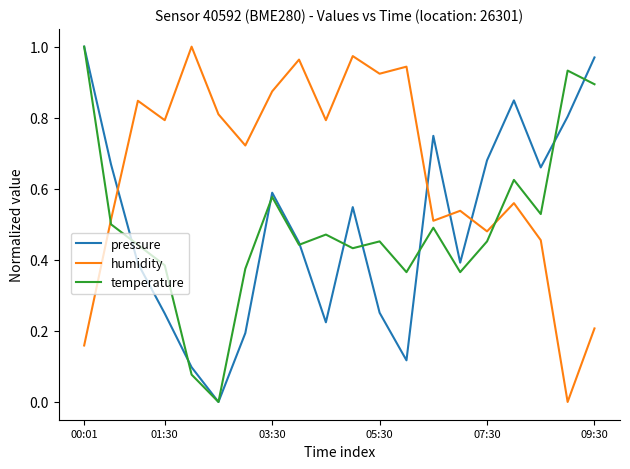

Which series has the largest total across all categories?

humidity